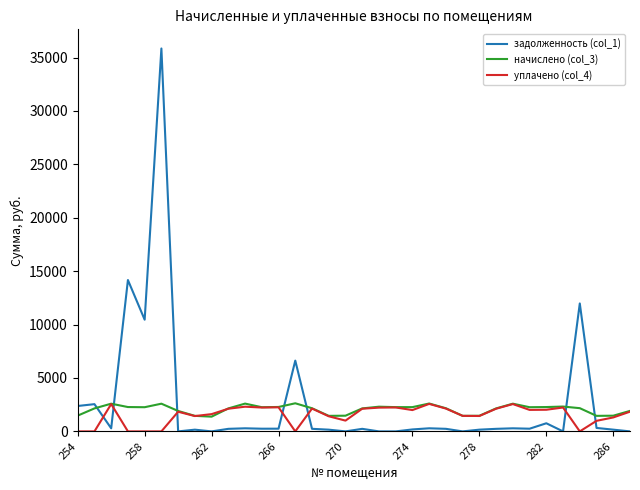

Which series has the largest total across all categories?

задолженность (col_1)